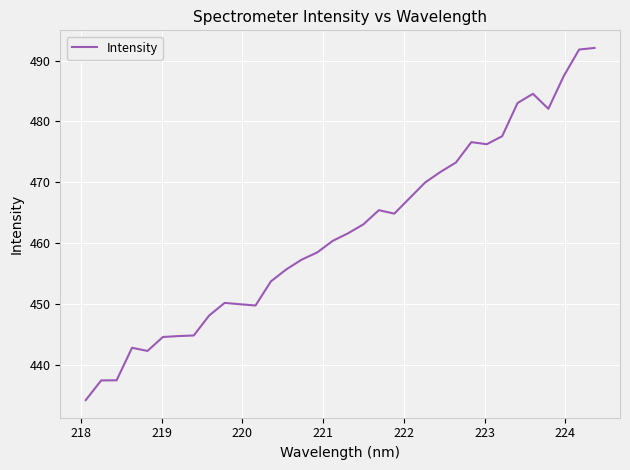

What is the greatest value displayed?

492.1